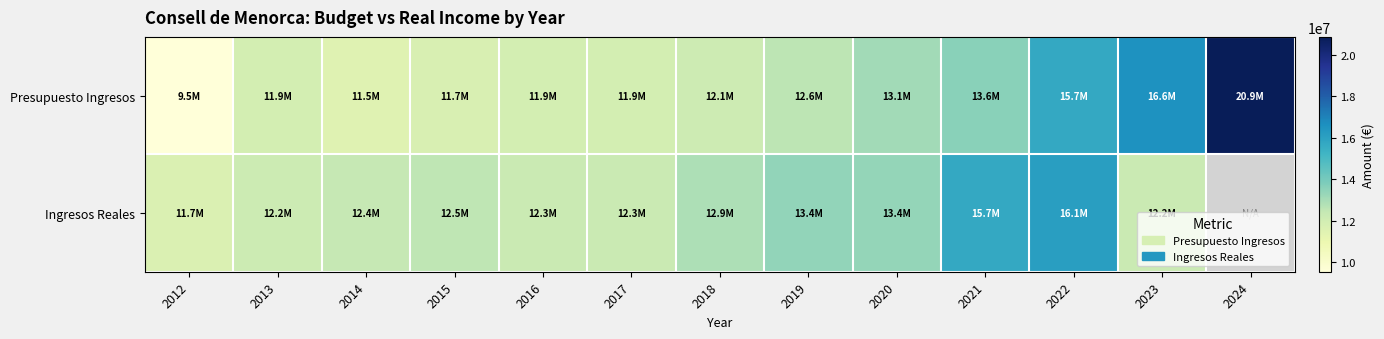

Is the value of Presupuesto Ingresos at 2021 greater than the value of Ingresos Reales at 2024?

No